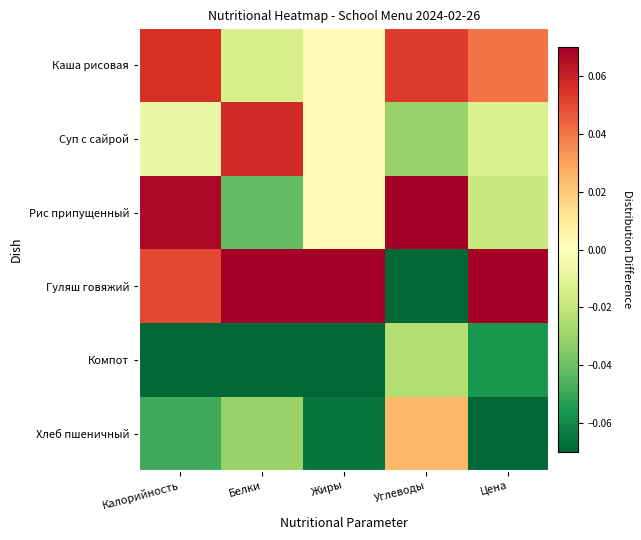

Reading left to right, extract all data points from this chart.

Каша рисовая: Калорийность=0.1	Белки=-0.0	Жиры=0.0	Углеводы=0.1	Цена=0.0
Суп с сайрой: Калорийность=-0.0	Белки=0.1	Жиры=0.0	Углеводы=-0.0	Цена=-0.0
Рис припущенный: Калорийность=0.1	Белки=-0.0	Жиры=0.0	Углеводы=0.1	Цена=-0.0
Гуляш говяжий: Калорийность=0.0	Белки=0.1	Жиры=0.1	Углеводы=-0.1	Цена=0.1
Компот: Калорийность=-0.1	Белки=-0.1	Жиры=-0.1	Углеводы=-0.0	Цена=-0.1
Хлеб пшеничный: Калорийность=-0.0	Белки=-0.0	Жиры=-0.1	Углеводы=0.0	Цена=-0.1